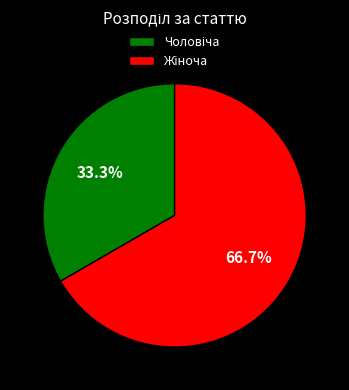

How many slices are in this pie chart?

2